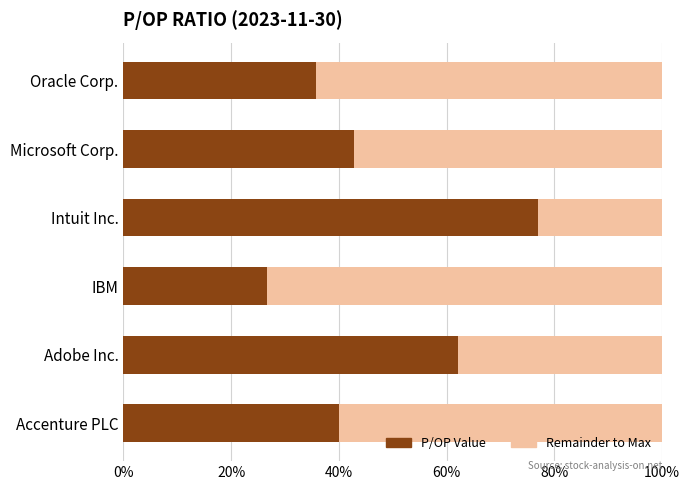

What are all the series names shown in the legend?

P/OP Value, Remainder to Max